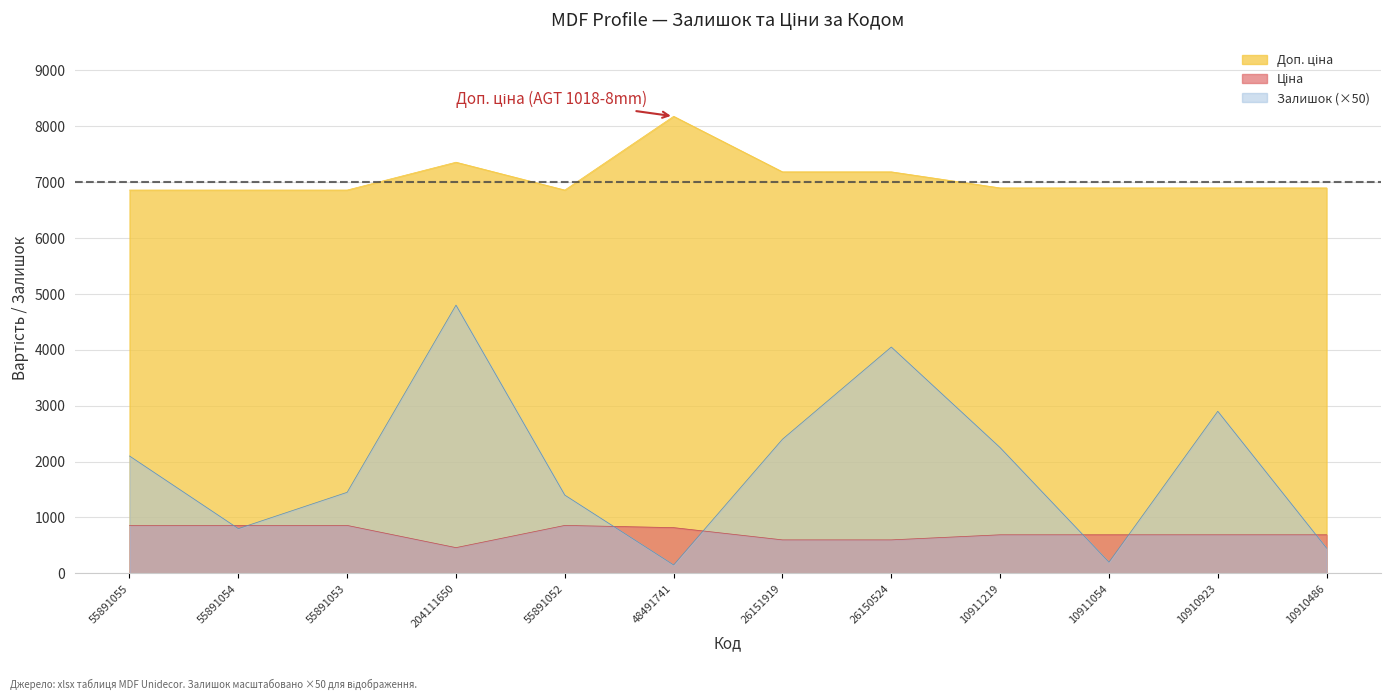

At which label does Залишок first exceed 2100?

204111650